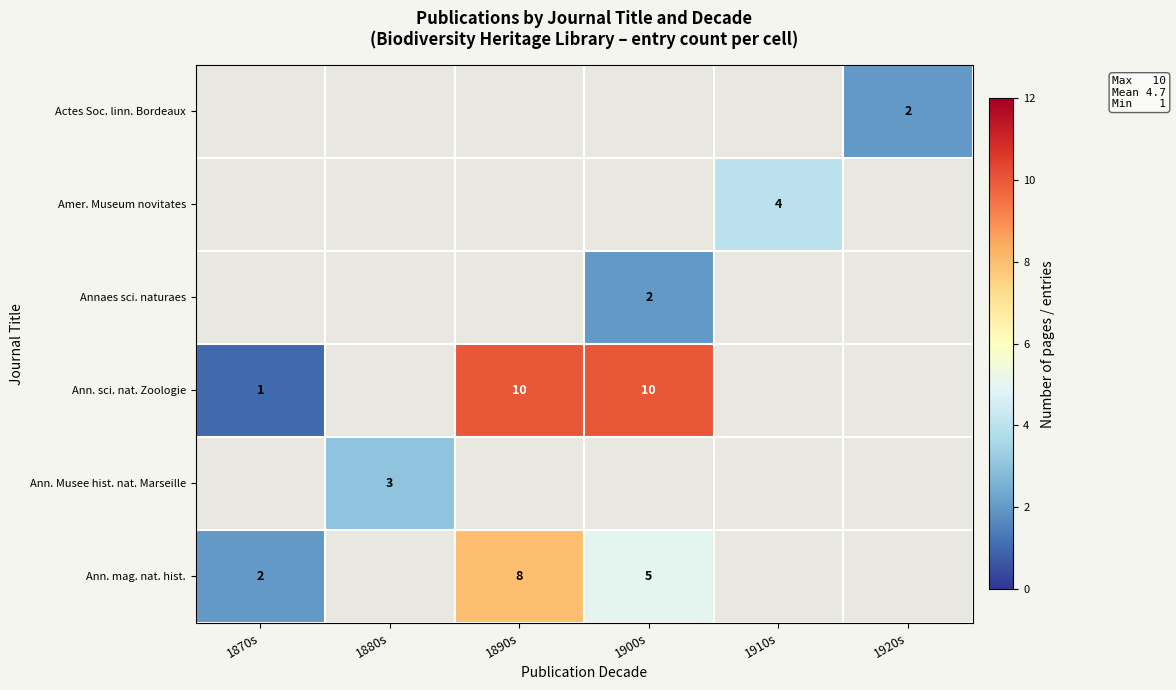

Is the value of Ann. sci. nat. Zoologie at 1870s greater than the value of Actes Soc. linn. Bordeaux at 1920s?

No